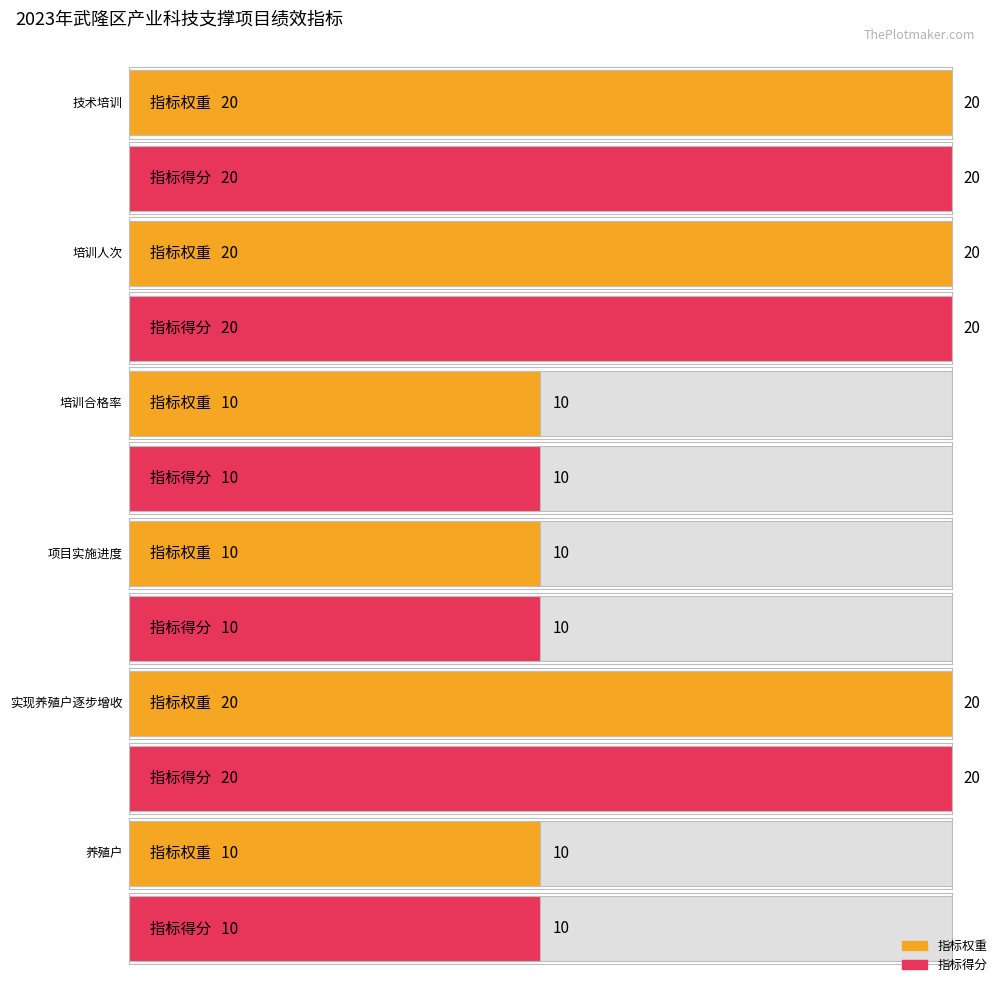

Count the number of data series in this chart.

2